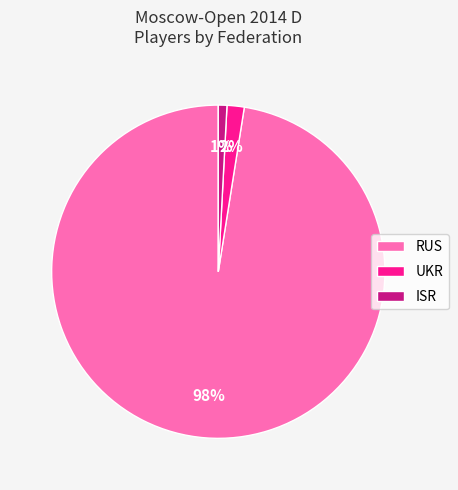

To the nearest percent, what is the combined percentage of RUS and UKR?

99%